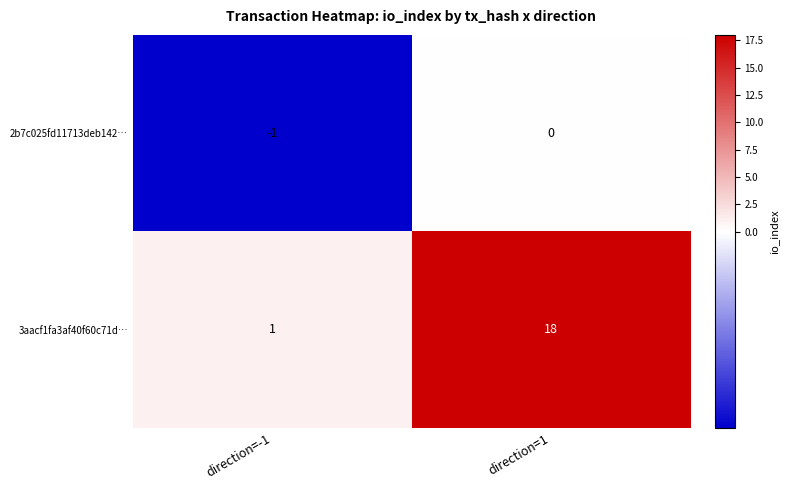

Which series has the largest range (max minus min)?

3aacf1fa3af40f60c71d…